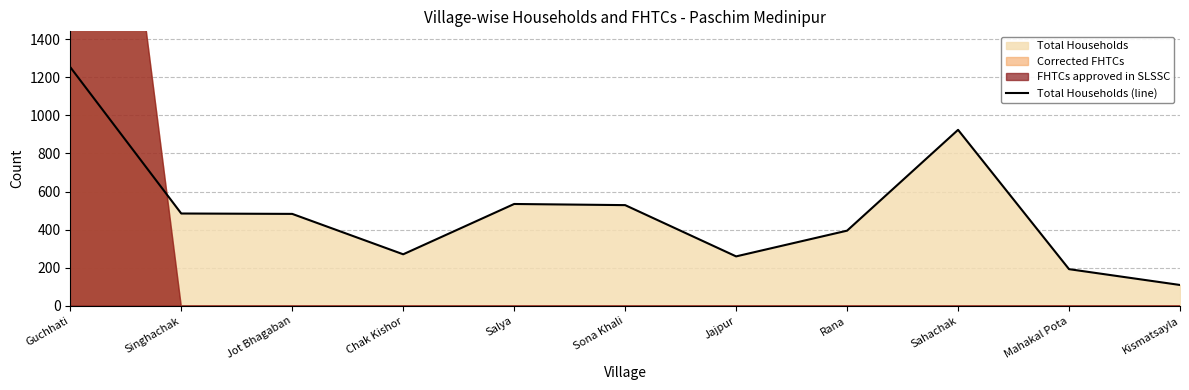

What is the change in value from Guchhati to Singhachak?

-768